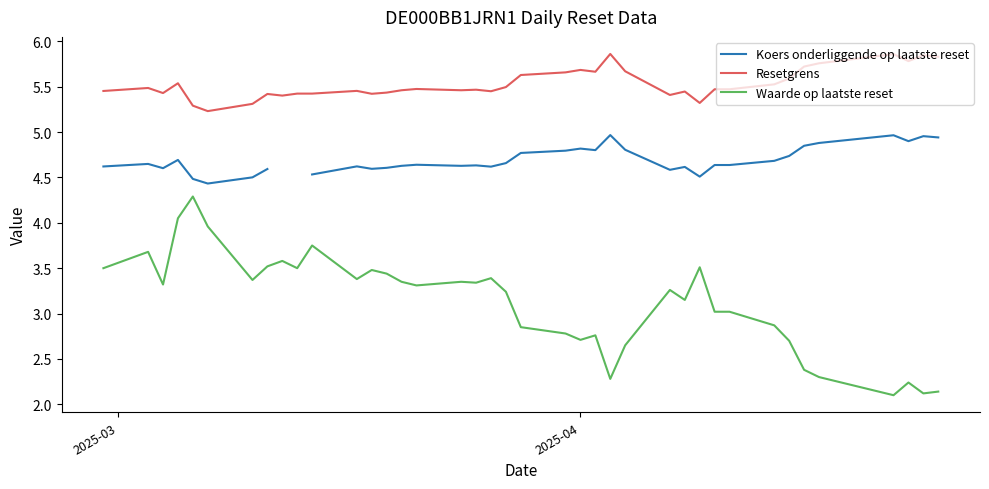

Which series has the widest spread of values?

Waarde op laatste reset